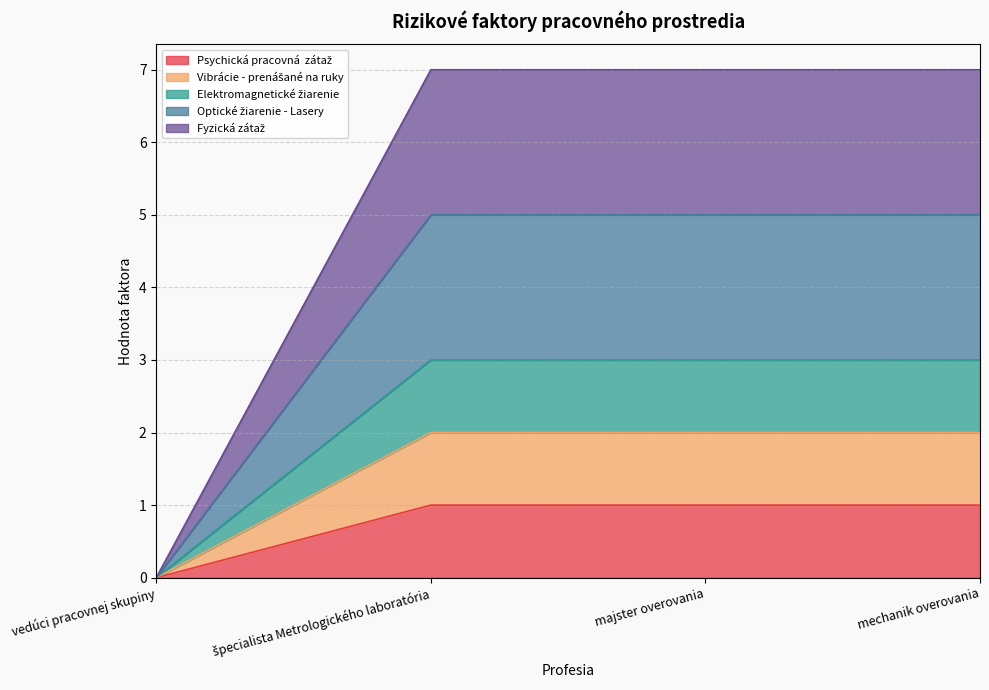

True or false: Psychická pracovná  zátaž and Elektromagnetické žiarenie cross at least once.

False